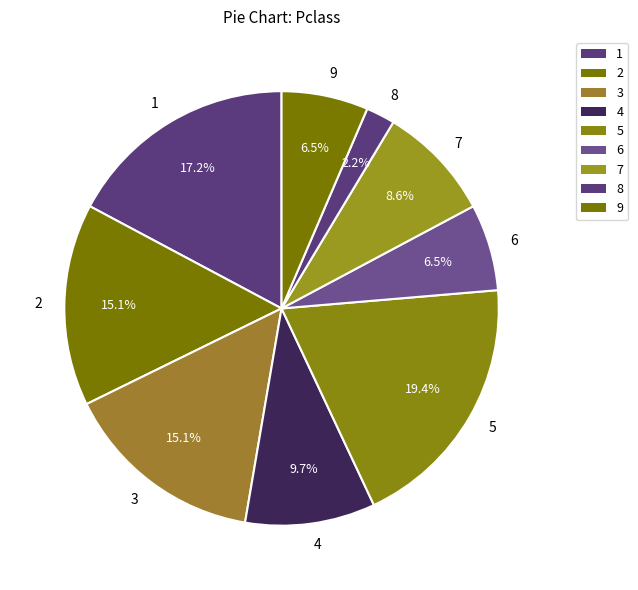

How many slices are in this pie chart?

9